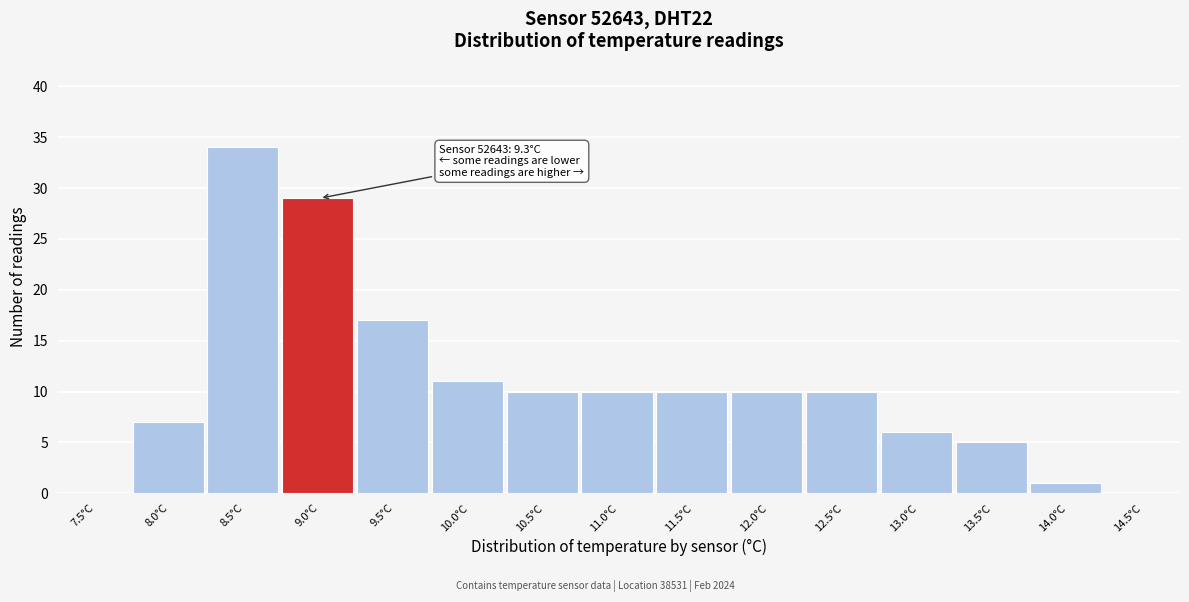

Reading left to right, what are all the values shown in this chart?

7.5°C=0	8.0°C=7	8.5°C=34	9.0°C=29	9.5°C=17	10.0°C=11	10.5°C=10	11.0°C=10	11.5°C=10	12.0°C=10	12.5°C=10	13.0°C=6	13.5°C=5	14.0°C=1	14.5°C=0